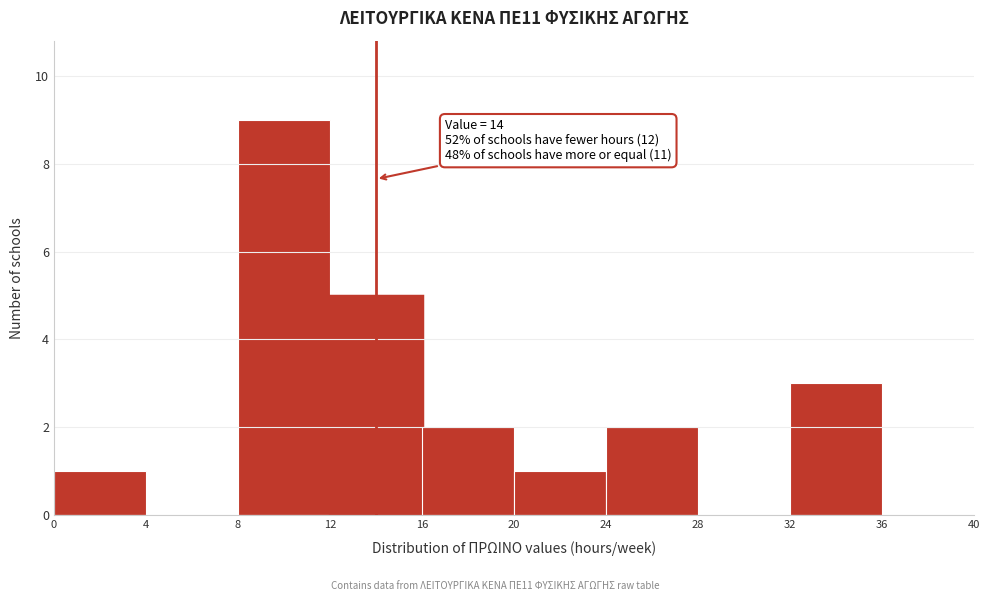

Over which range of the x-axis is the bar tallest?

8 to 12